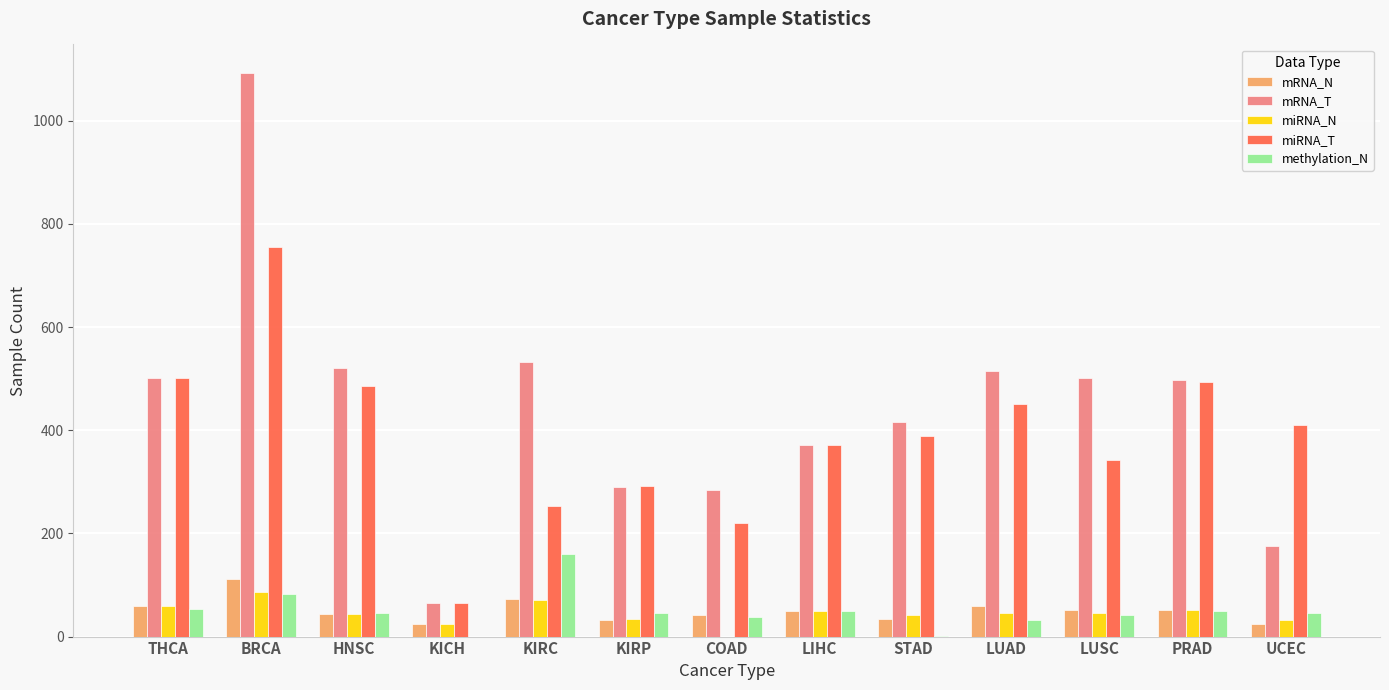

Between BRCA and KIRP, which series saw the biggest shift?

mRNA_T